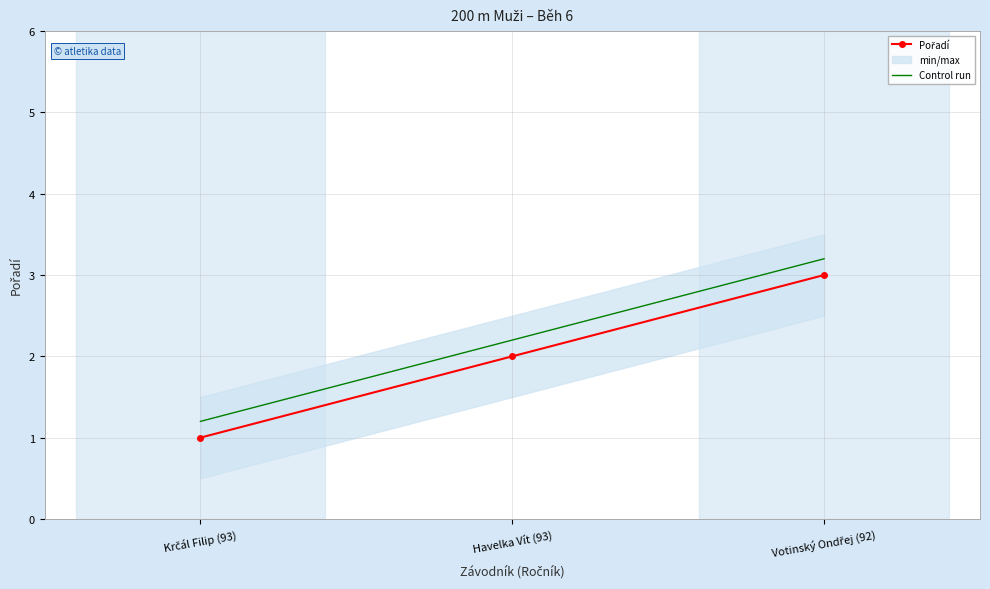

At Votinský Ondřej (92), list the series in order from smallest to largest.

Pořadí, Control run